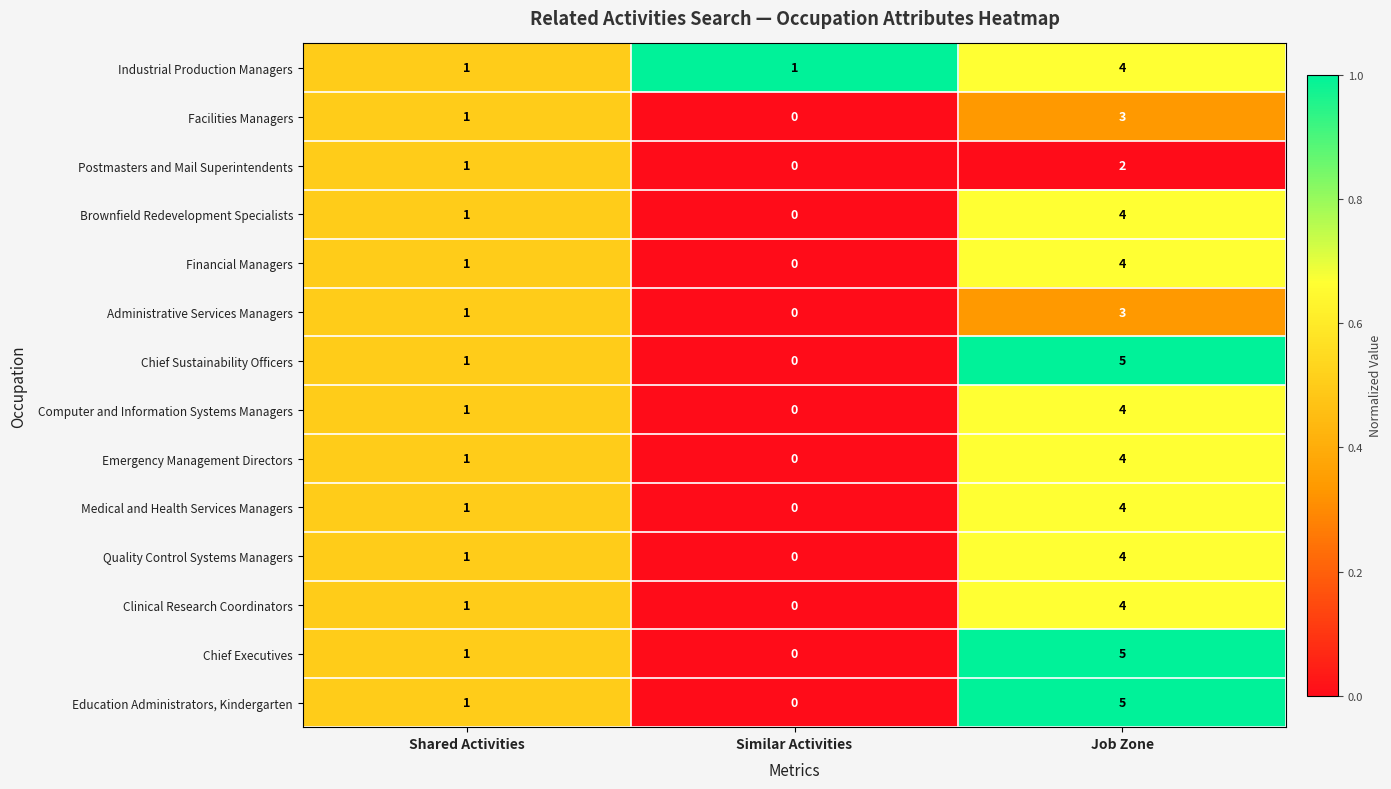

How many Postmasters and Mail Superintendents values are between 0 and 2?

3